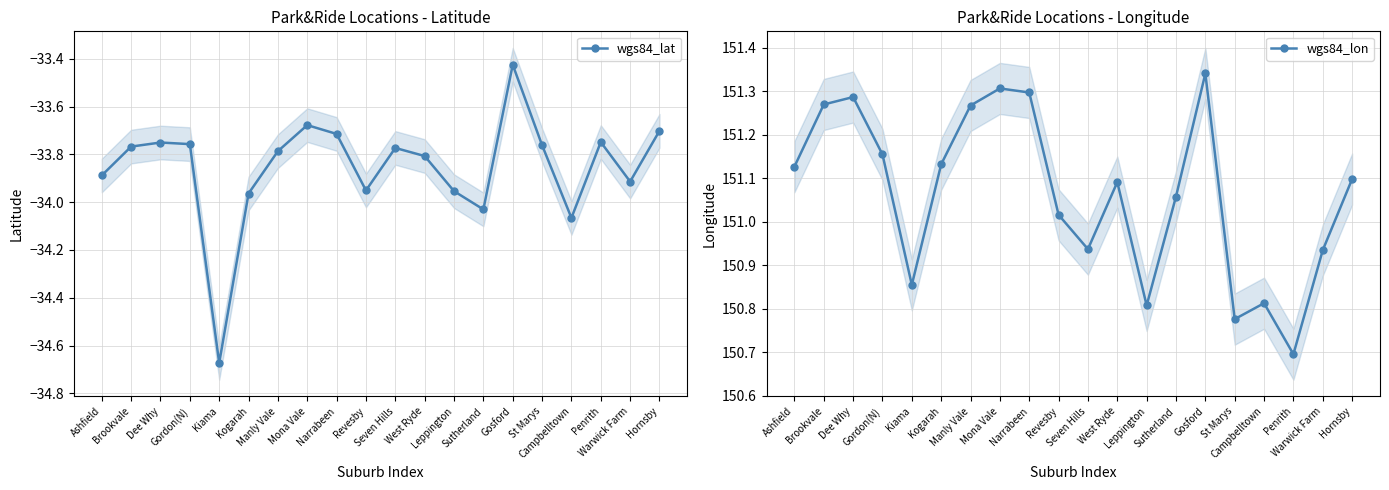

Where is the first local maximum for wgs84_lat?

Dee Why